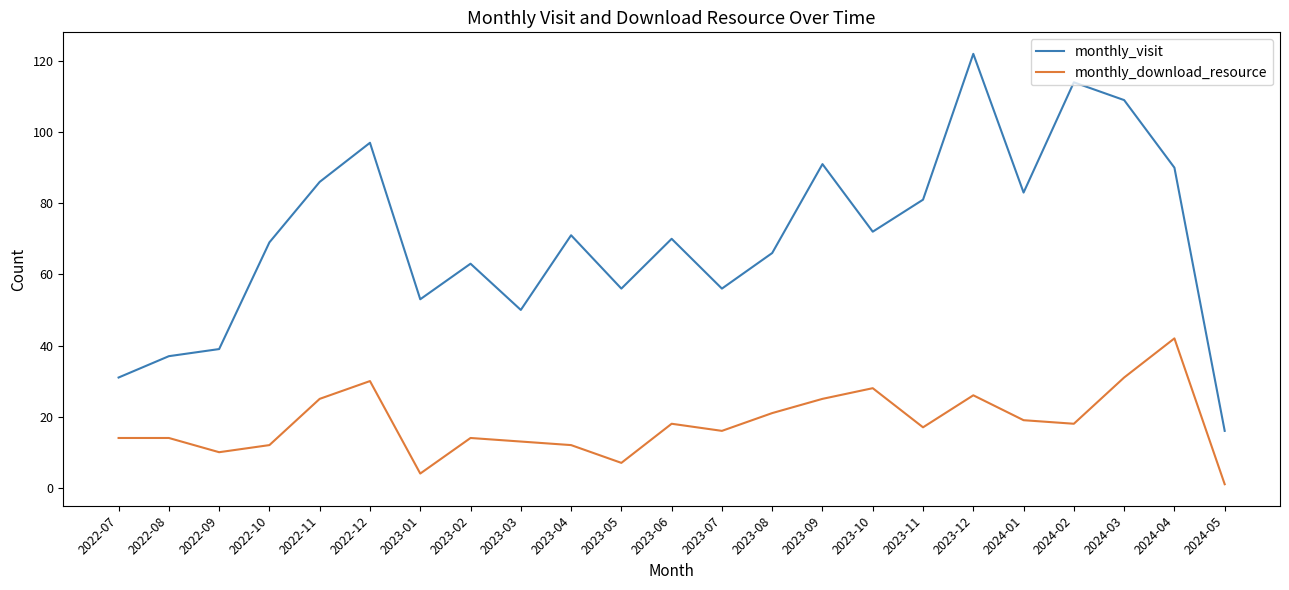

Which series has the largest total across all categories?

monthly_visit